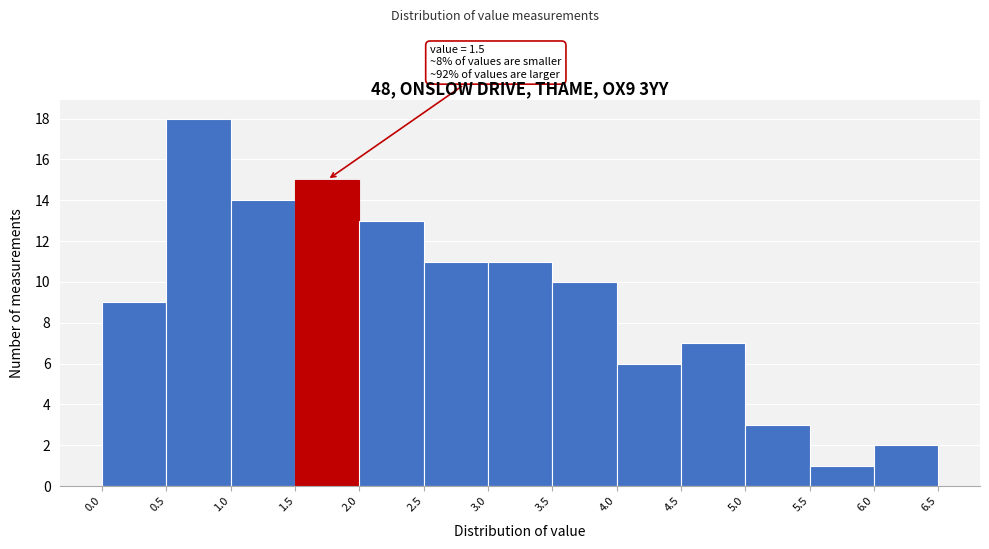

Which range on the x-axis has the tallest bar?

0.5 to 1.0